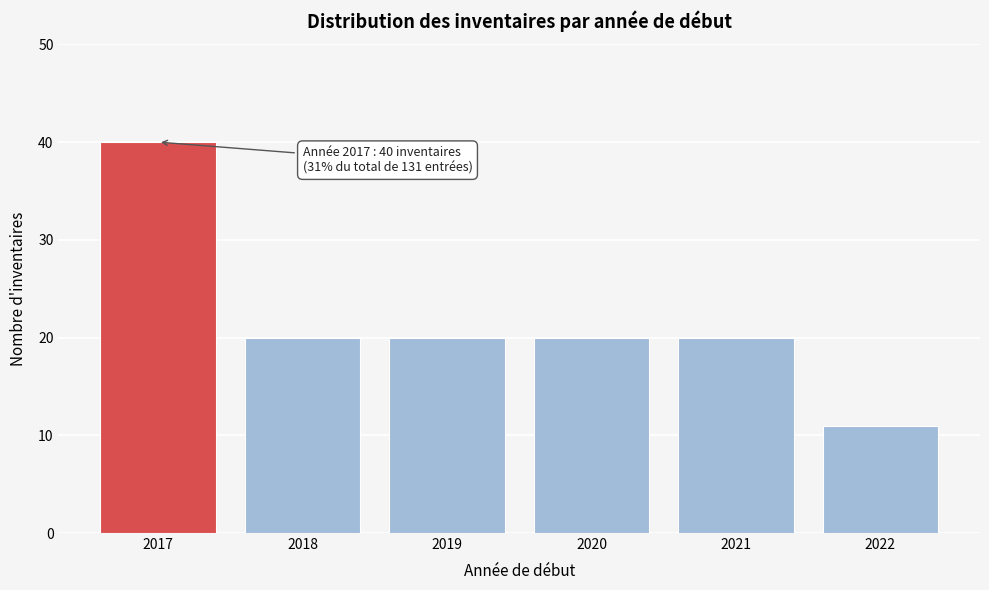

Reading right to left, extract all data points from this chart.

11	20	20	20	20	40